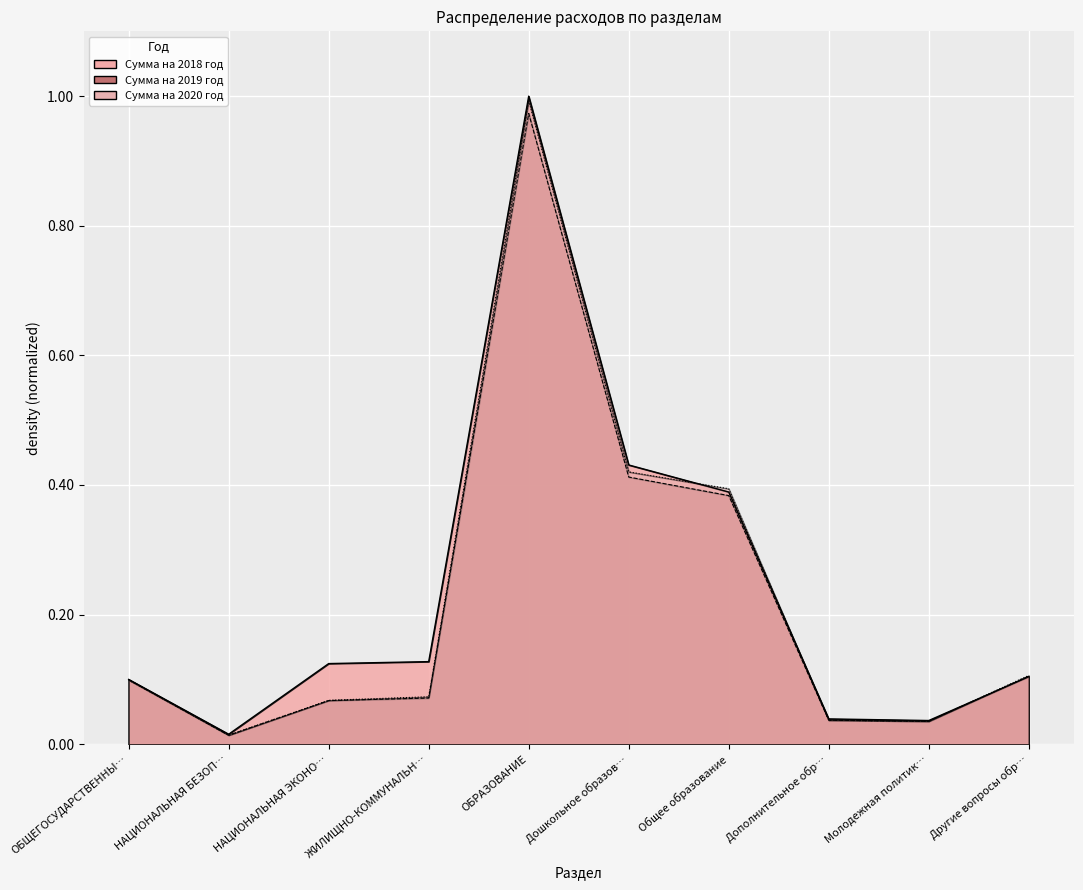

Between ЖИЛИЩНО-КОММУНАЛЬН… and Дошкольное образов…, which is larger?

Дошкольное образов…